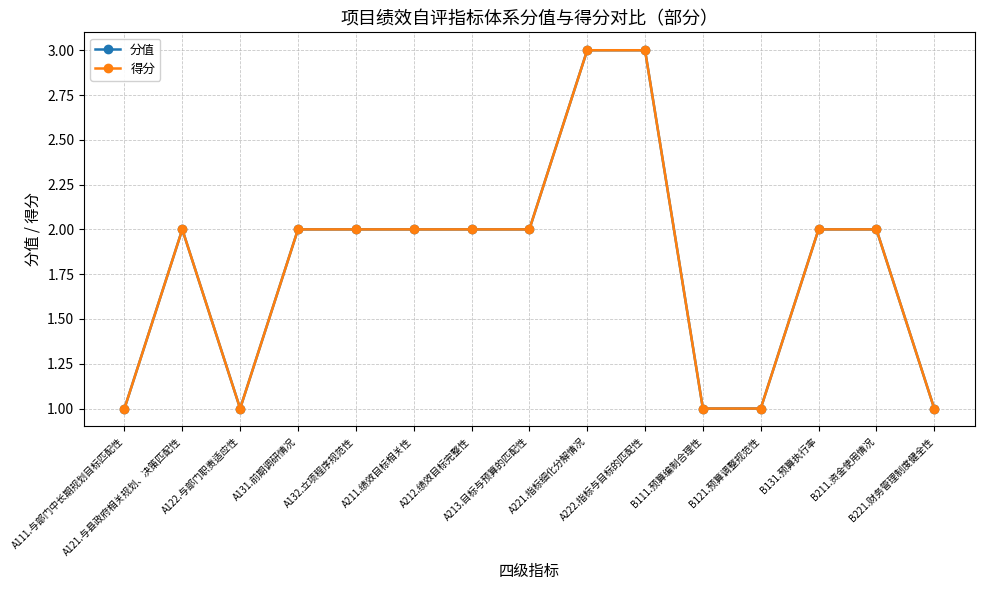

At how many categories does at least one series exceed 1?

10